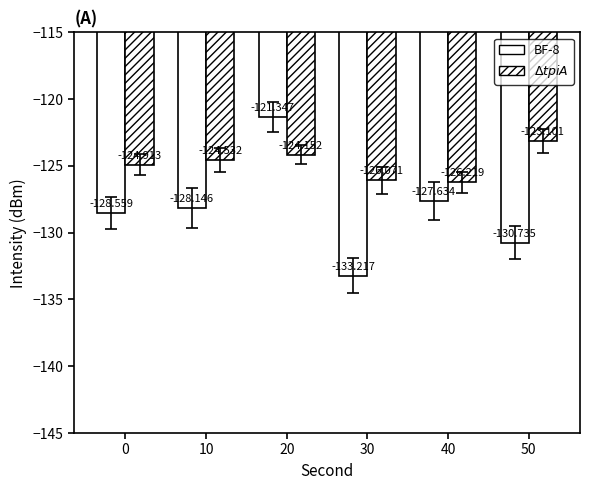

What is the difference between the BF-8 values at 50 and 10?

2.6